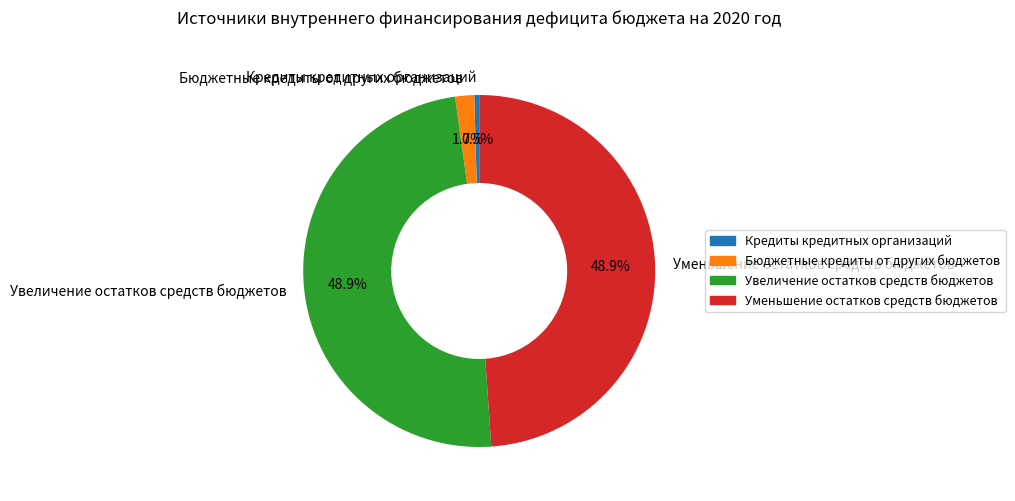

To the nearest percent, what is the average slice percentage?

25%